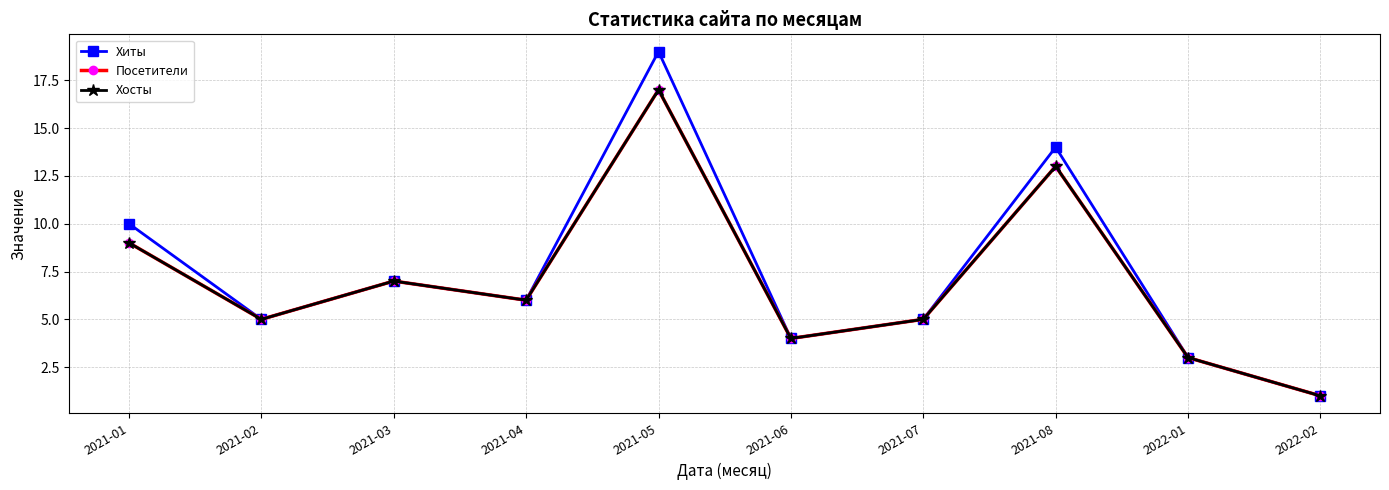

Does the chart have visible grid lines?

Yes